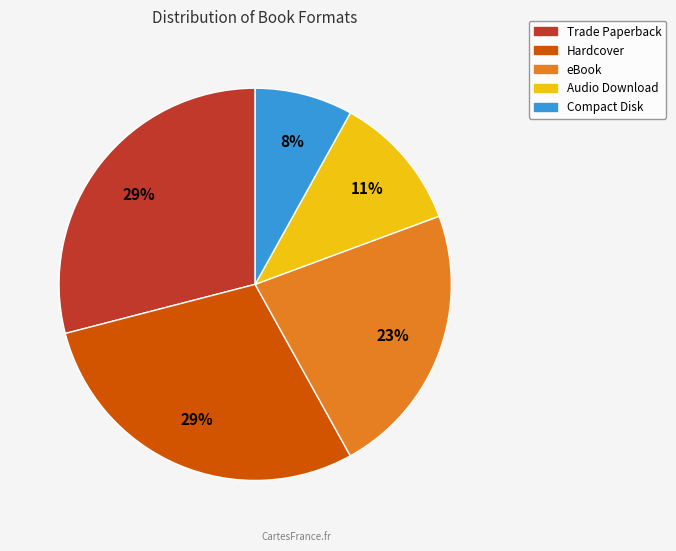

To the nearest percent, what percentage of the pie is Hardcover?

29%